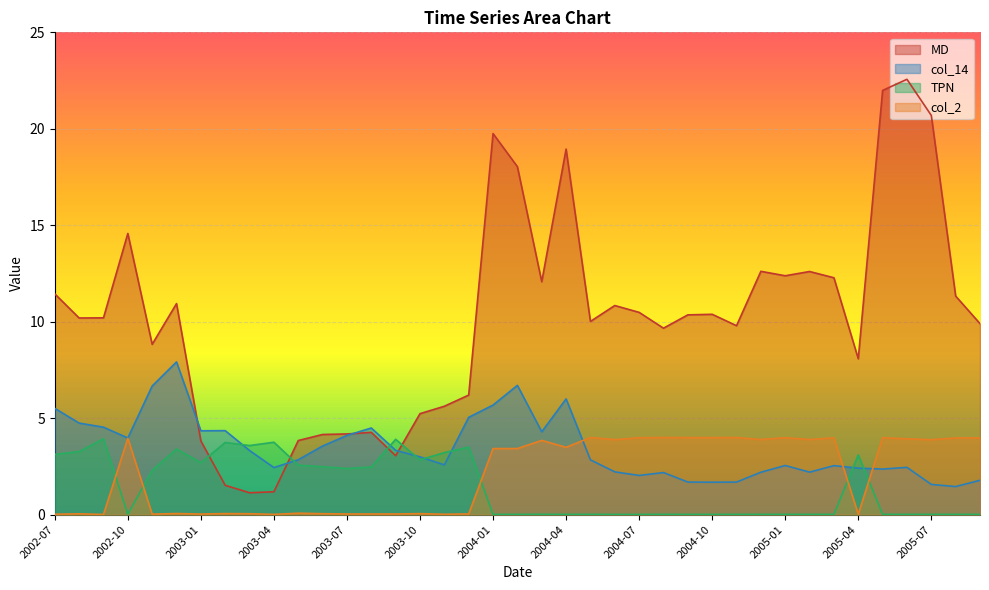

What is the approximate value of col_14 at 2003-10?

3.0